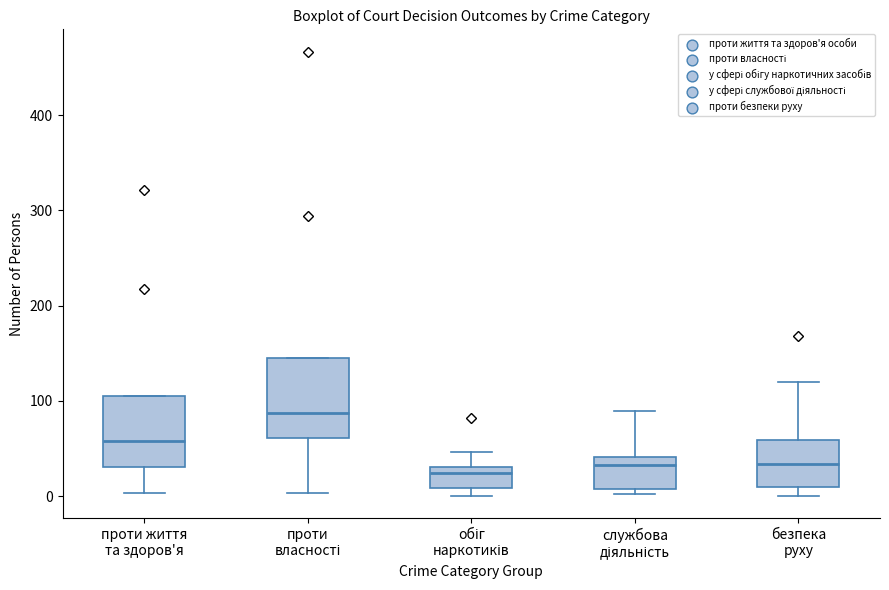

Reading left to right, read every box against the y-axis: the position of its median line, the range the box covers, and the ends of its whiskers. The values are not printed on the chart, so give them approximately, as read against the axis.

проти життя та здоров'я: median 60, box 30 to 110, whiskers 0 to 110
проти власності: median 90, box 60 to 150, whiskers 0 to 150
обіг наркотиків: median 20, box 10 to 30, whiskers 0 to 50
службова діяльність: median 30, box 10 to 40, whiskers 0 to 90
безпека руху: median 30, box 10 to 60, whiskers 0 to 120